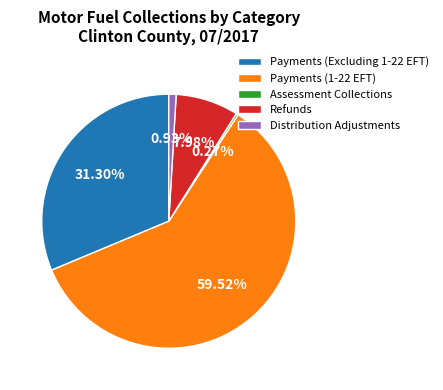

Is there a majority slice in this chart?

Yes